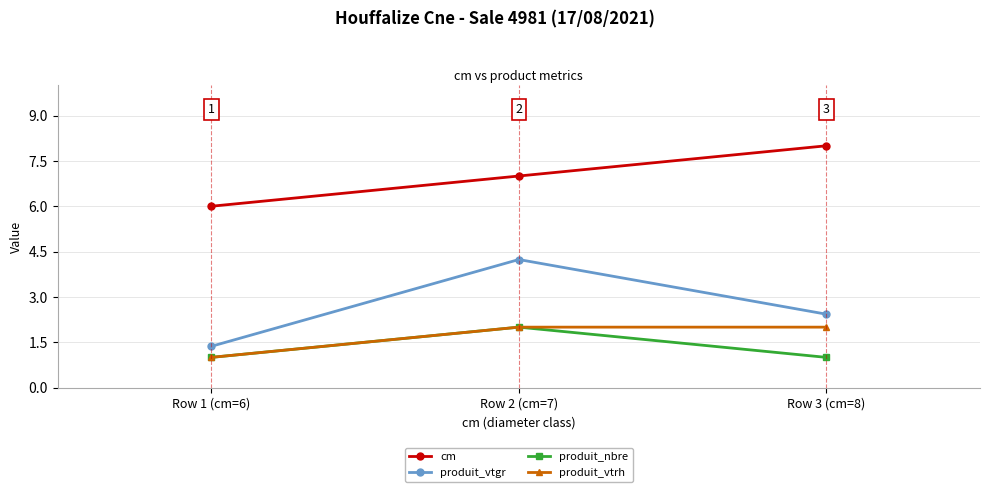

Which series changed the most between Row 2 (cm=7) and Row 3 (cm=8)?

produit_vtgr